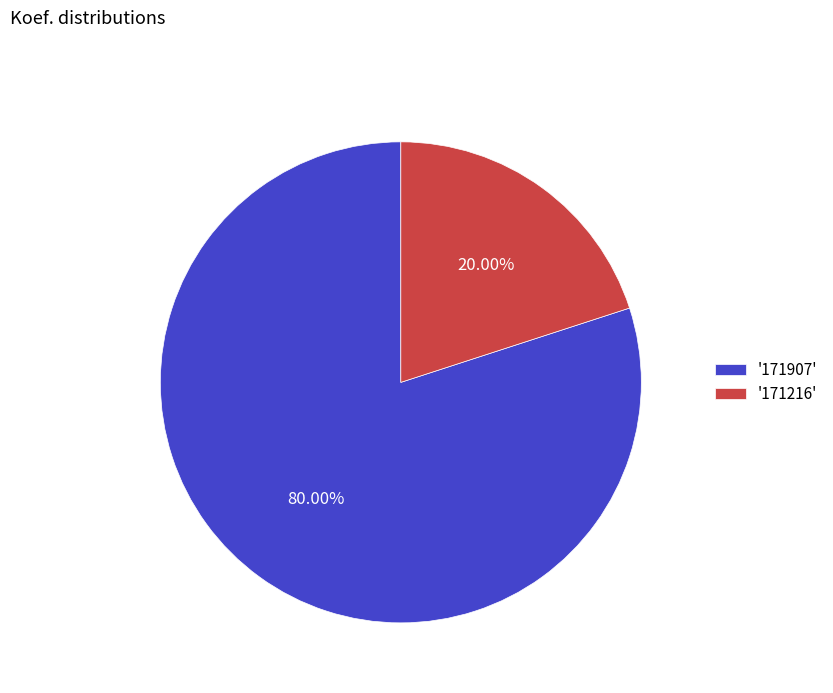

Which slice represents more than half of the pie?

'171907'